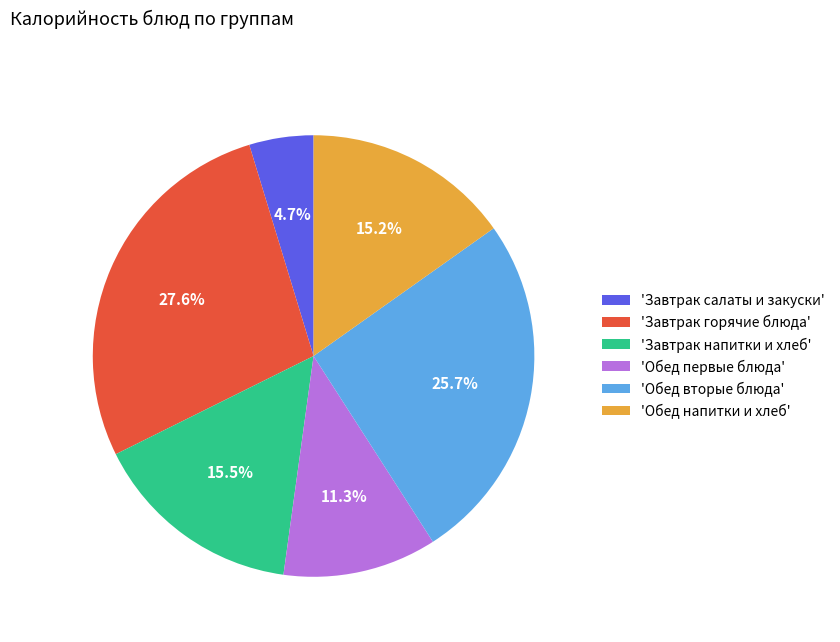

Which has a higher value, 'Обед вторые блюда' or 'Обед напитки и хлеб'?

'Обед вторые блюда'